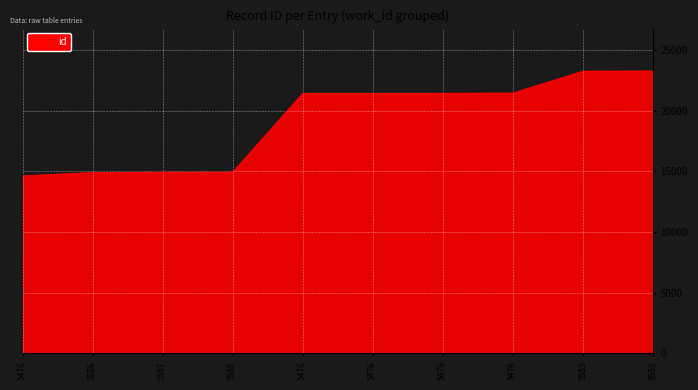

True or false: the data has more than 1 interior local peaks.

False